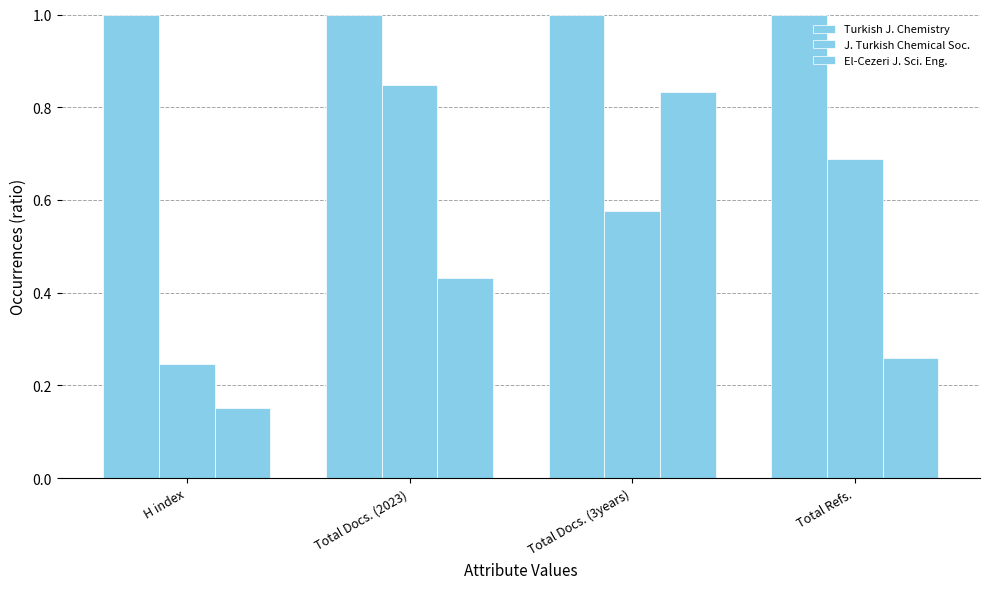

How many bars are there in each group?

3